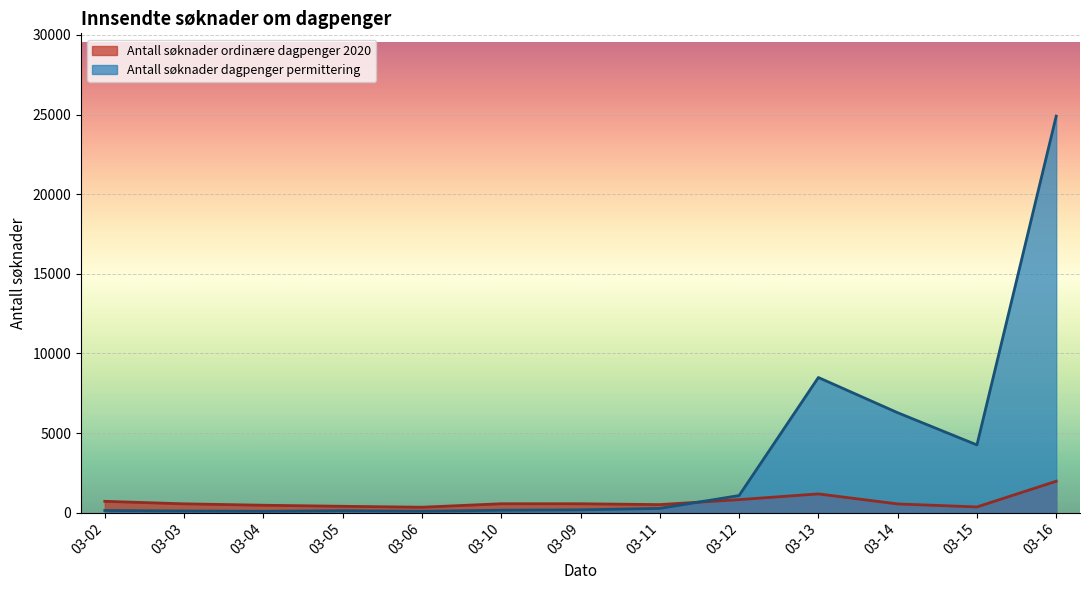

Is it true that Antall søknader ordinære dagpenger 2020 equals 102 at 03-15?

False